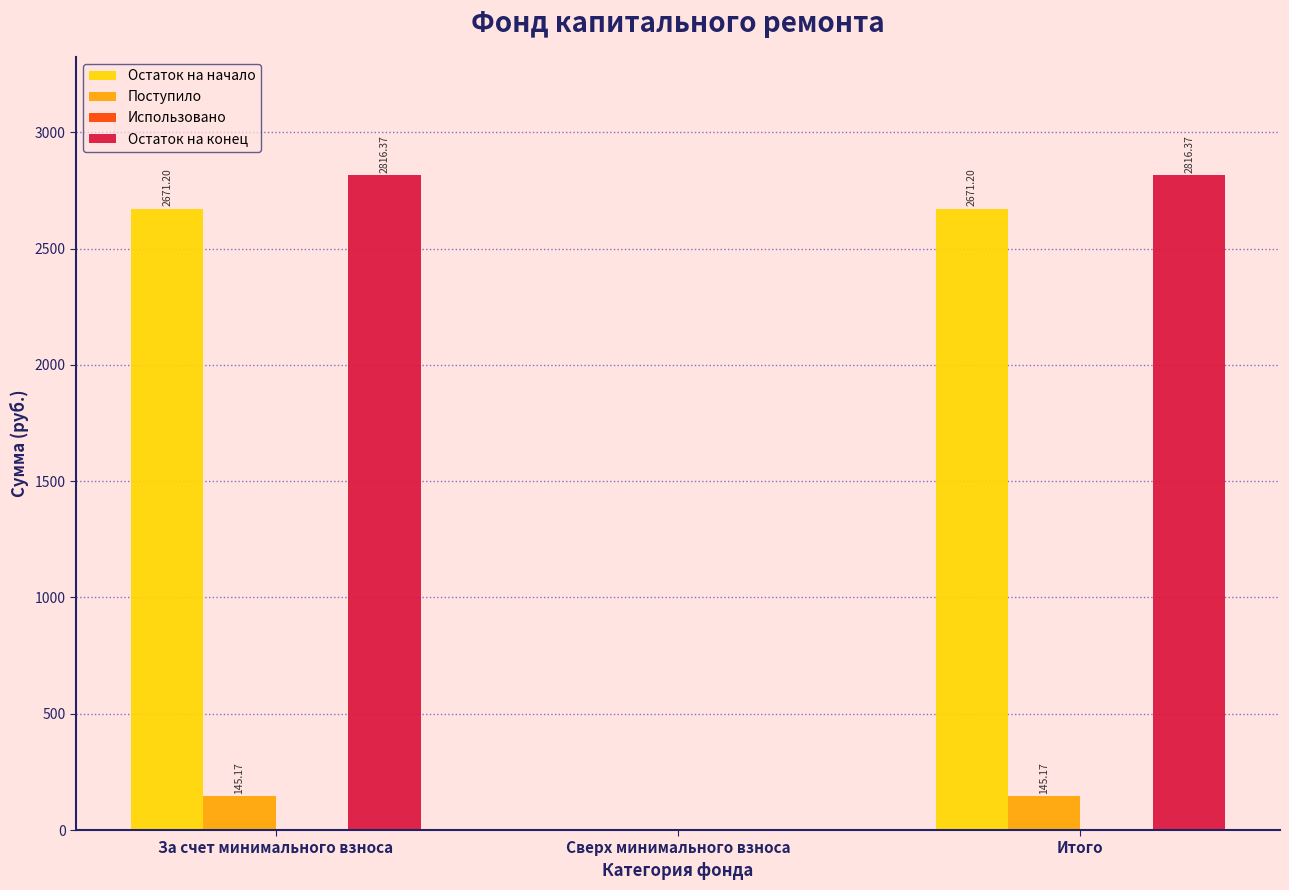

What is the sum of all Остаток на конец values?

5632.7